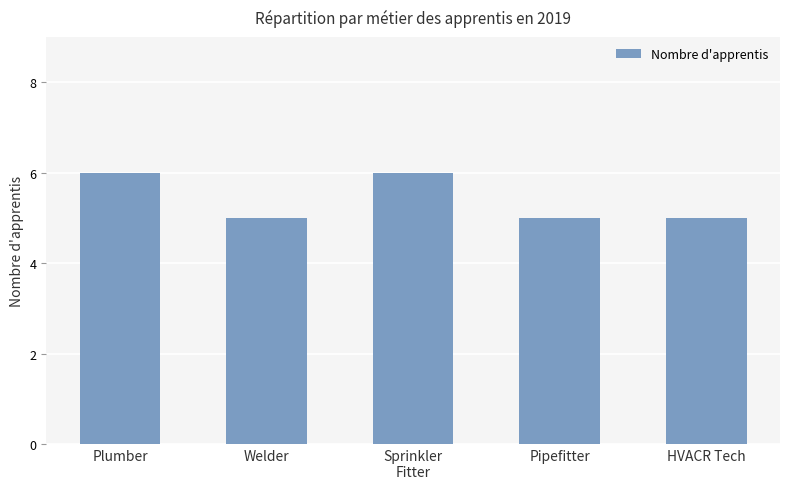

Are the bars grouped side by side (vs. stacked)?

No